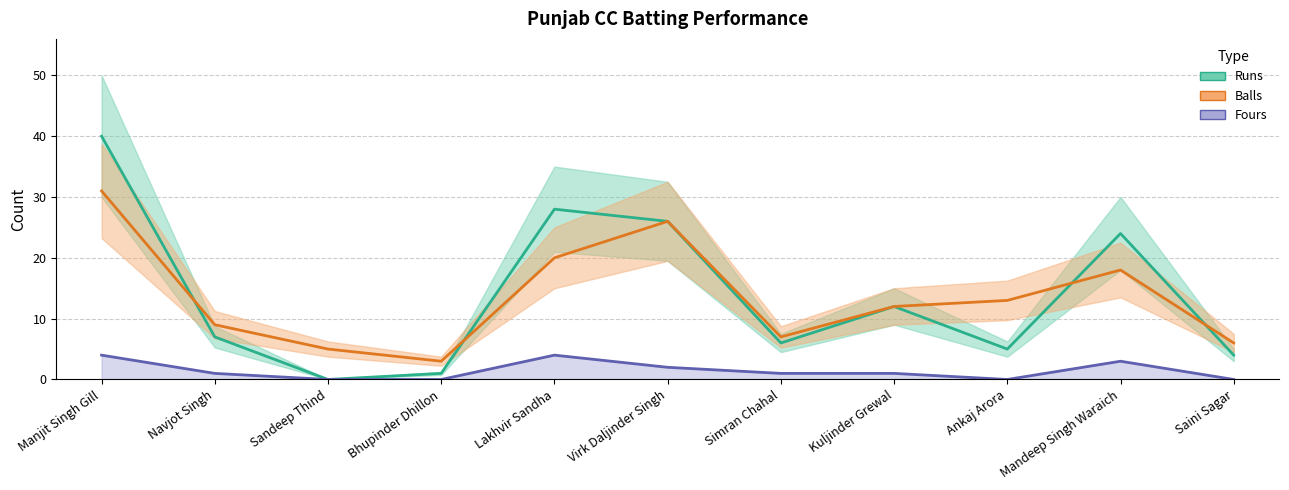

The Runs series shows 7 at Navjot Singh. True or false?

True